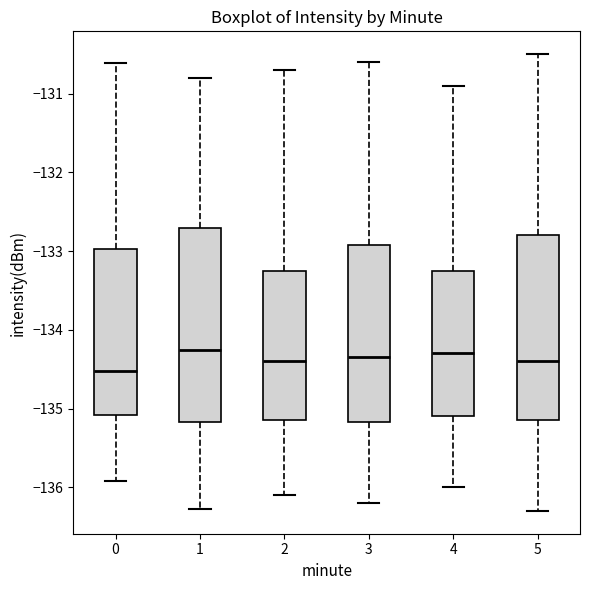

Where does the lower whisker of the box at x = 0 end on the y-axis? The values are not printed on the chart, so give them approximately, as read against the axis.

-135.9